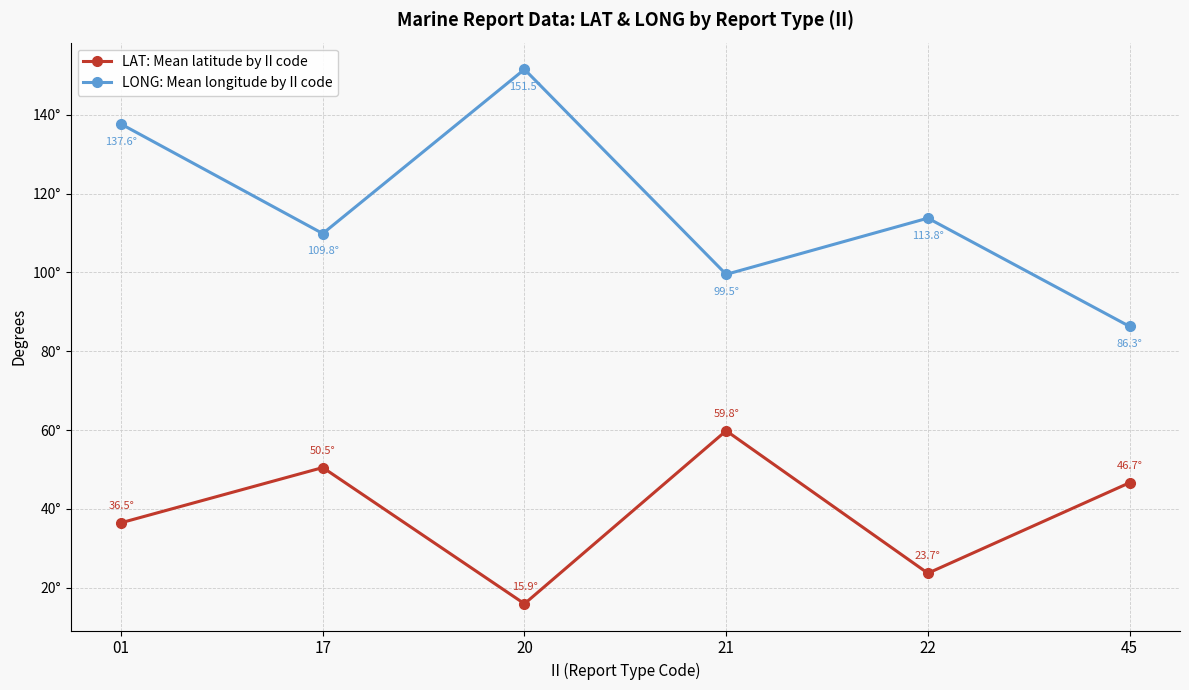

Is this an area chart (filled region under the line)?

No